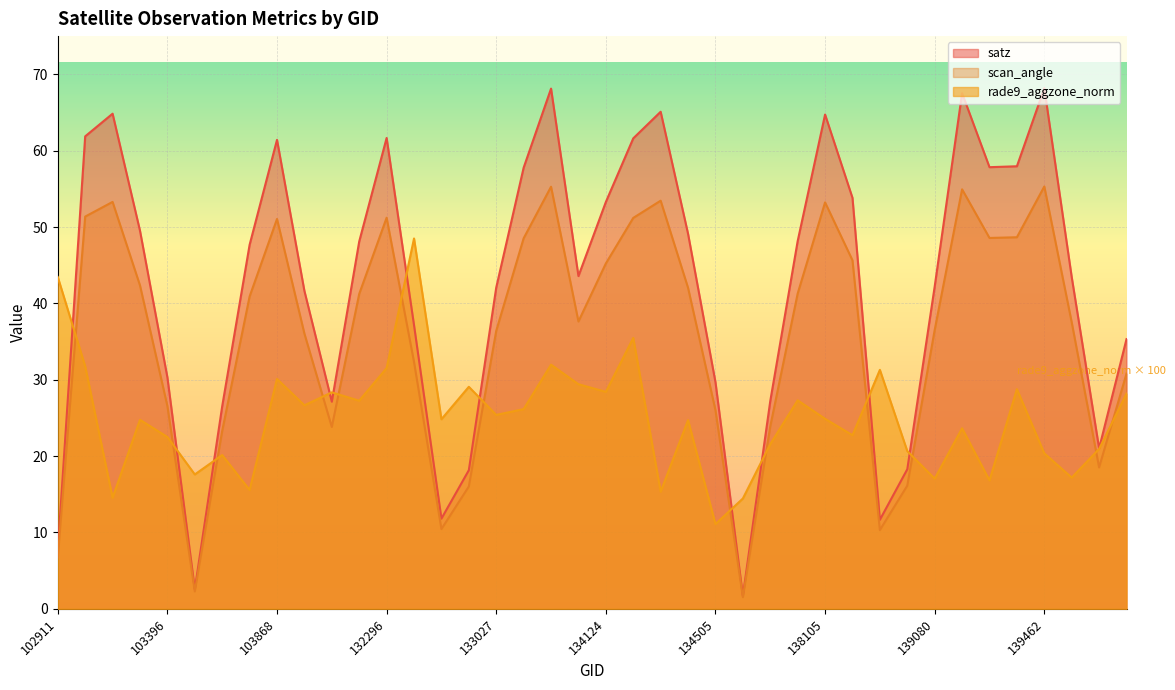

What are all the series names shown in the legend?

satz, scan_angle, rade9_aggzone_norm